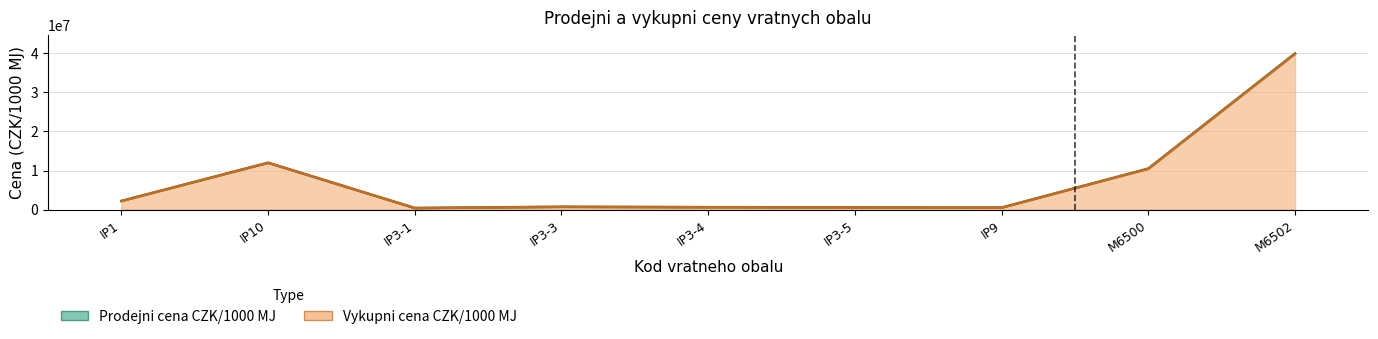

What is the difference between the maximum and minimum values in the Prodejni cena CZK/1000 MJ series?

39600000